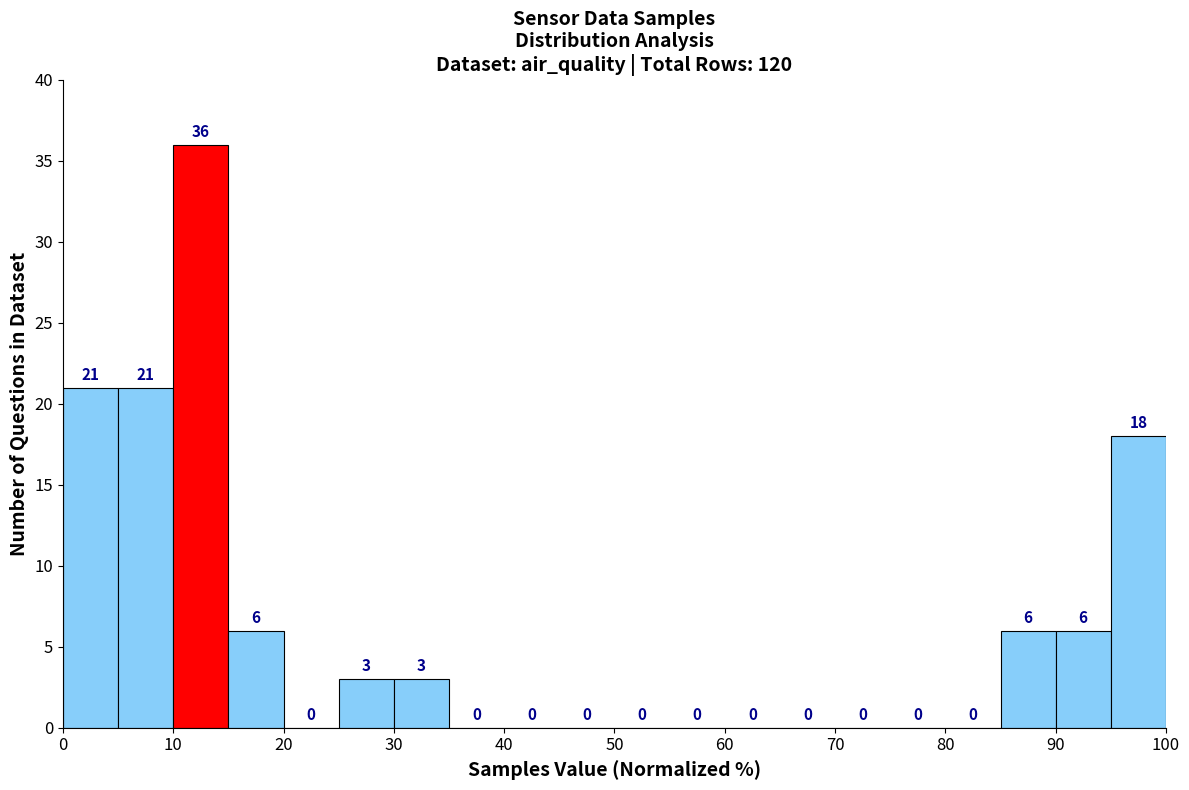

What is the height of the bar covering 5 to 10 on the x-axis?

21